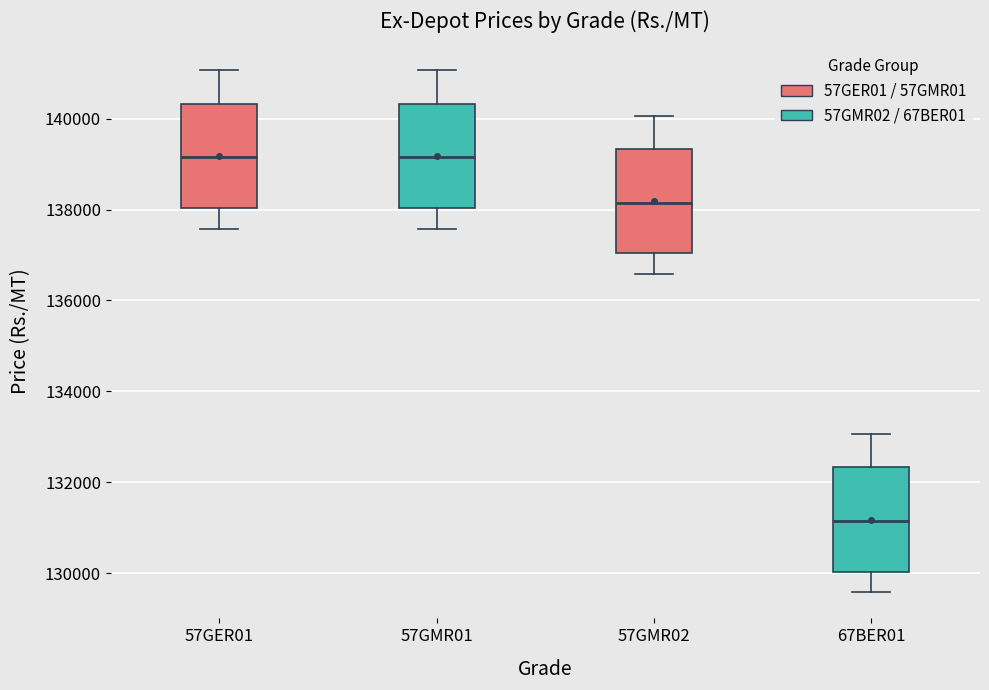

Which box has the lowest median line?

67BER01